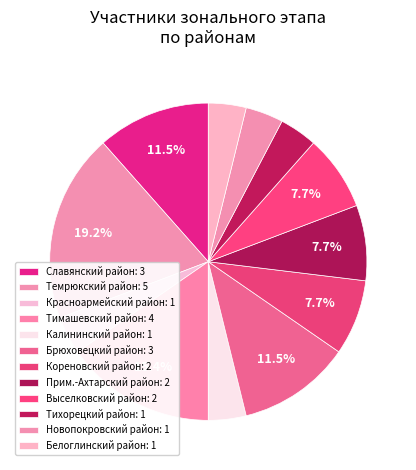

How many segments does this pie chart have?

12